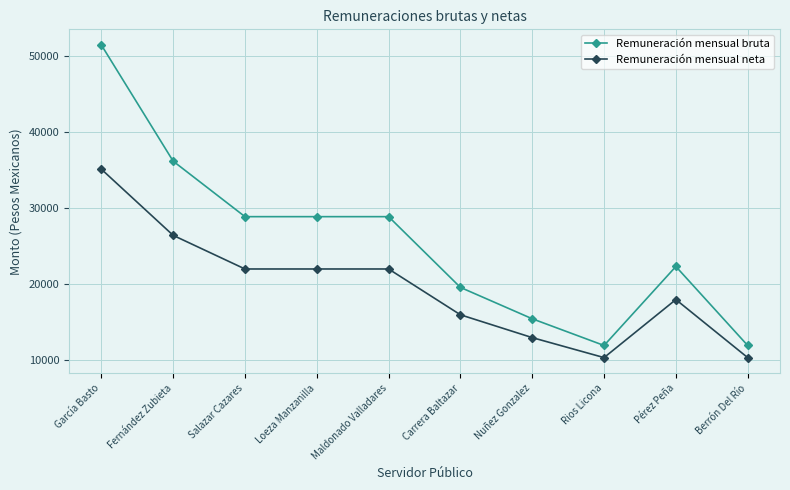

What is the spread (max minus min) of values at Carrera Baltazar?

3597